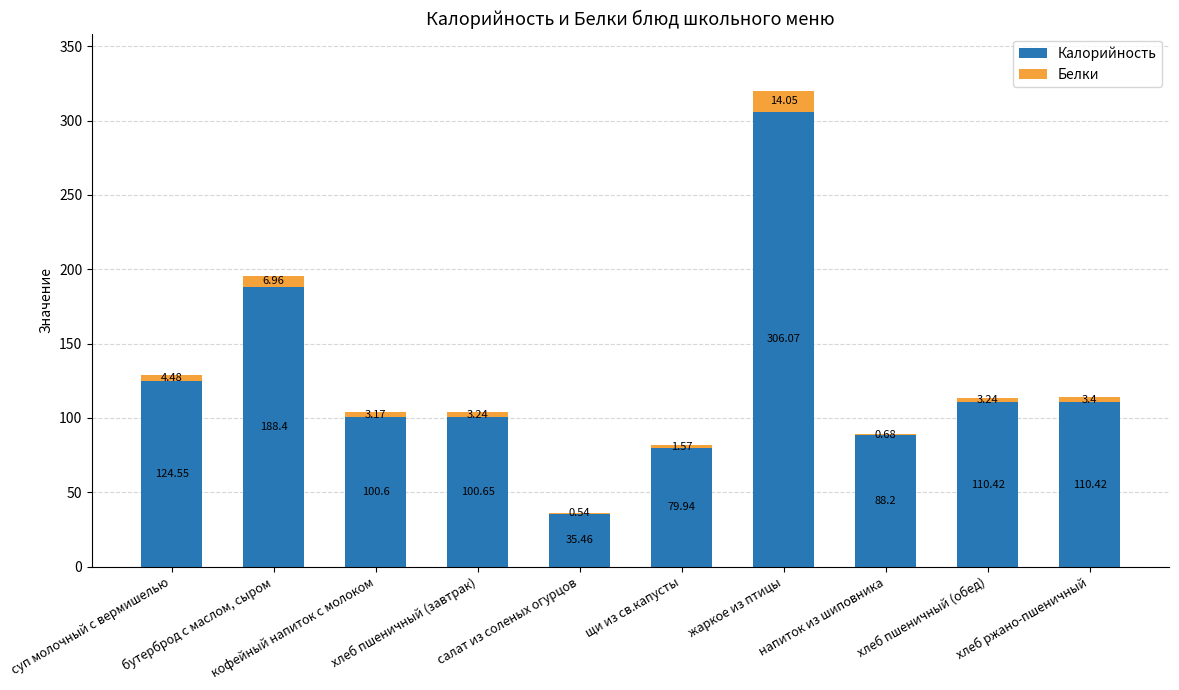

Where does the Калорийность series first go above 110?

суп молочный с вермишелью